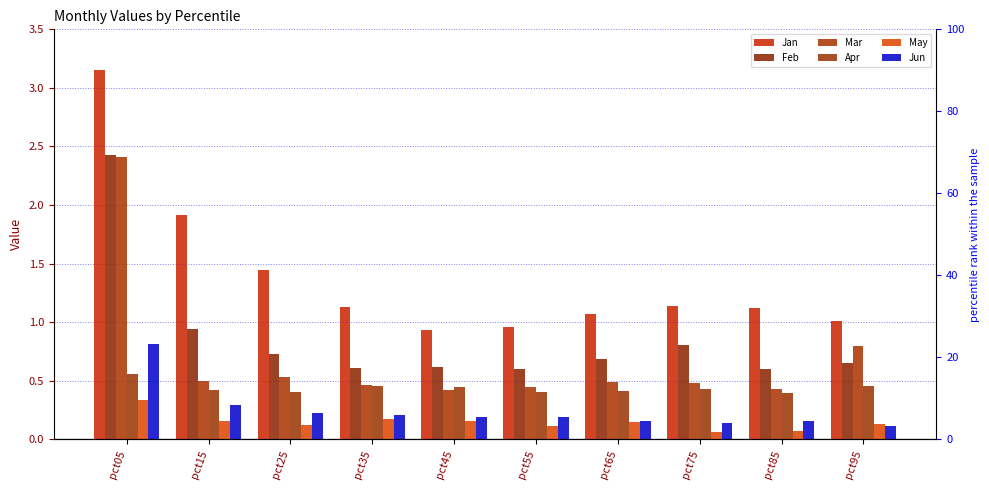

Reading left to right, what are all the values shown in this chart?

Jan: 3.2	1.9	1.4	1.1	0.9	1.0	1.1	1.1	1.1	1.0
Feb: 2.4	0.9	0.7	0.6	0.6	0.6	0.7	0.8	0.6	0.7
Mar: 2.4	0.5	0.5	0.5	0.4	0.4	0.5	0.5	0.4	0.8
Apr: 0.6	0.4	0.4	0.5	0.4	0.4	0.4	0.4	0.4	0.5
May: 0.3	0.2	0.1	0.2	0.2	0.1	0.2	0.1	0.1	0.1
Jun: 0.8	0.3	0.2	0.2	0.2	0.2	0.2	0.1	0.2	0.1